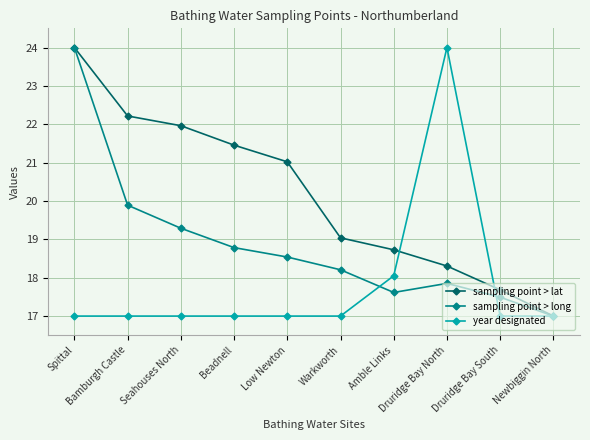

What is the label of the 6th point from the right?

Low Newton